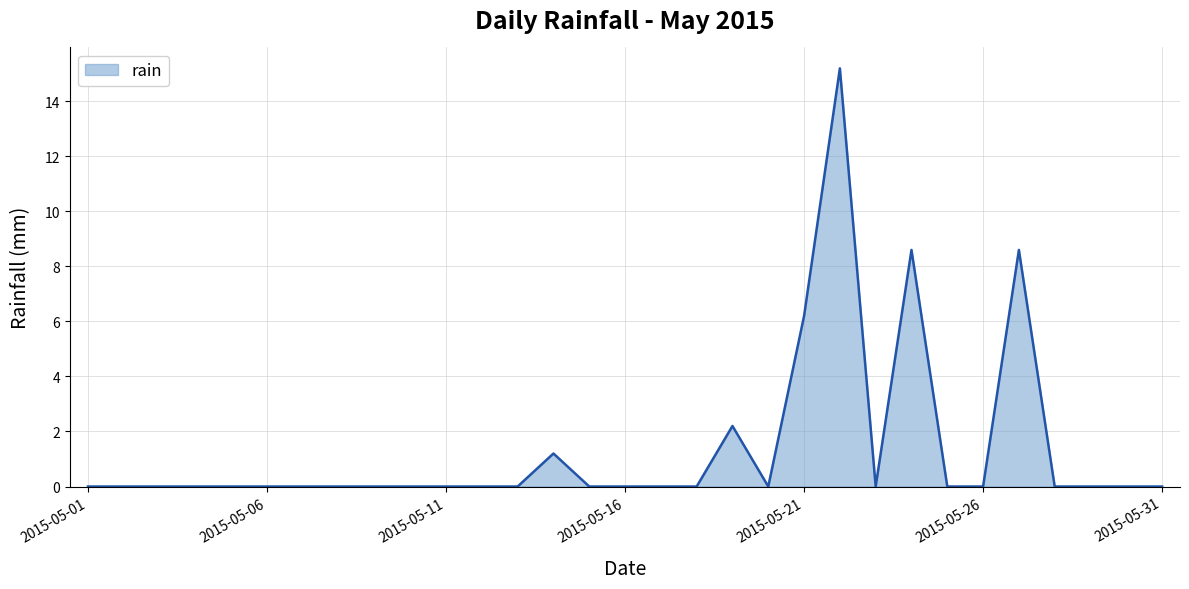

What is the greatest value displayed?

15.2